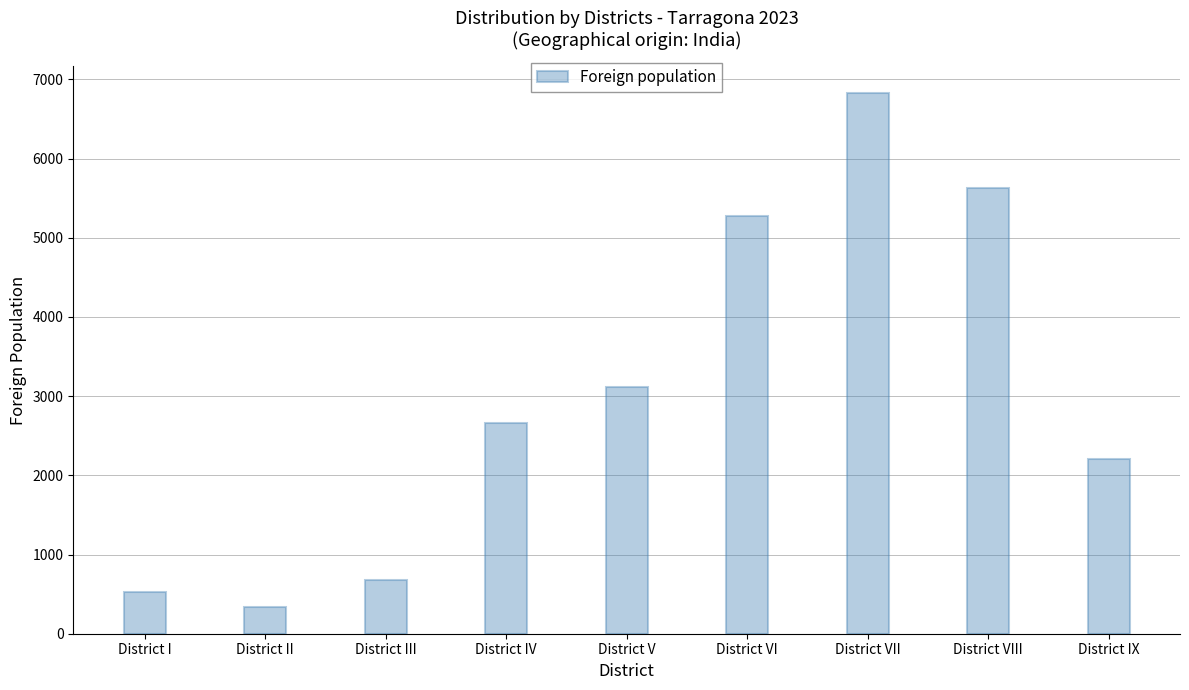

What is the change in value from District V to District IX?

-907